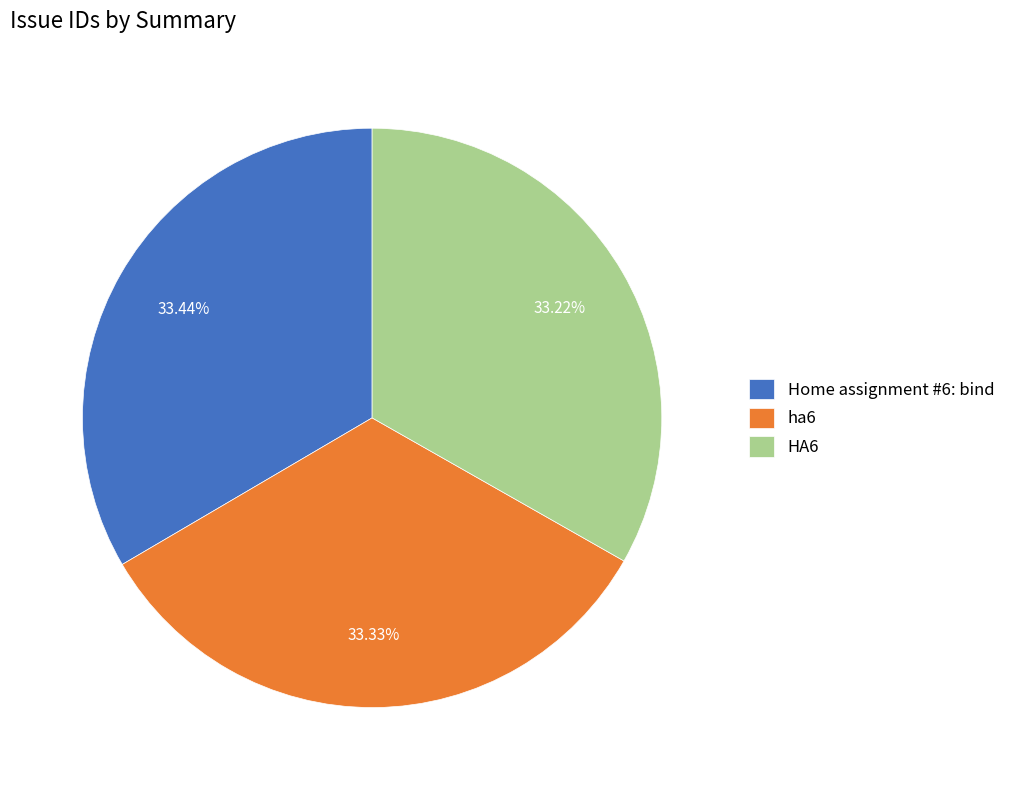

Is ha6 the majority of the pie?

No